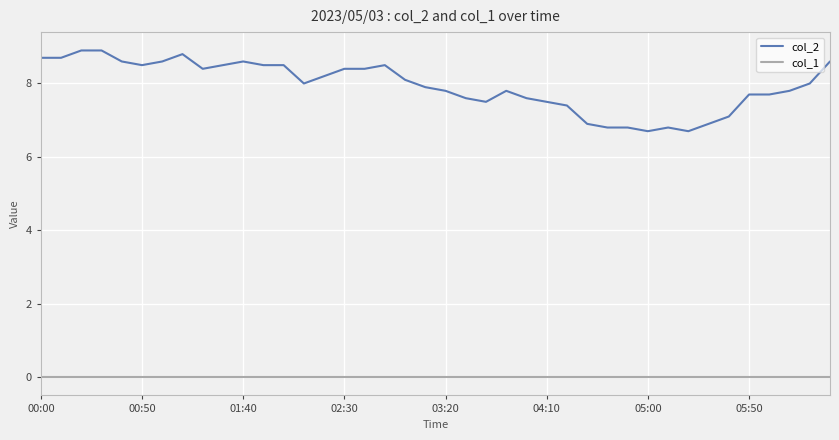

True or false: col_1 and col_2 cross at least once.

False